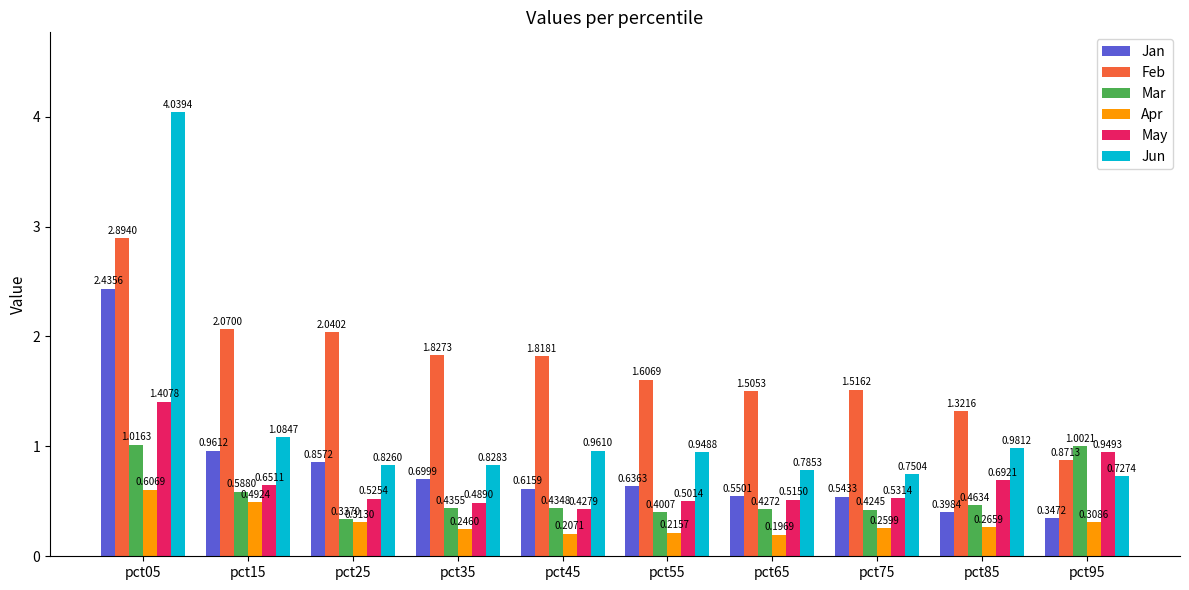

Where is Apr nearest to the value 0?

pct65